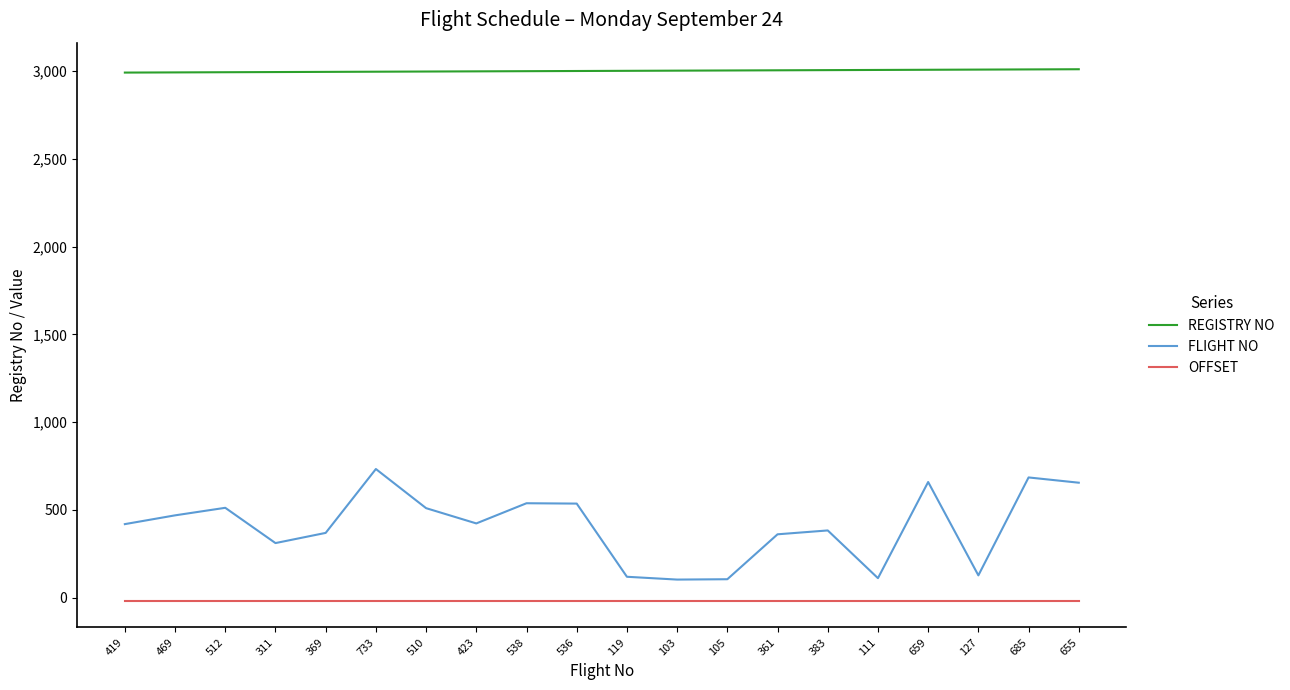

True or false: FLIGHT NO has a value of 105 at 105.

True